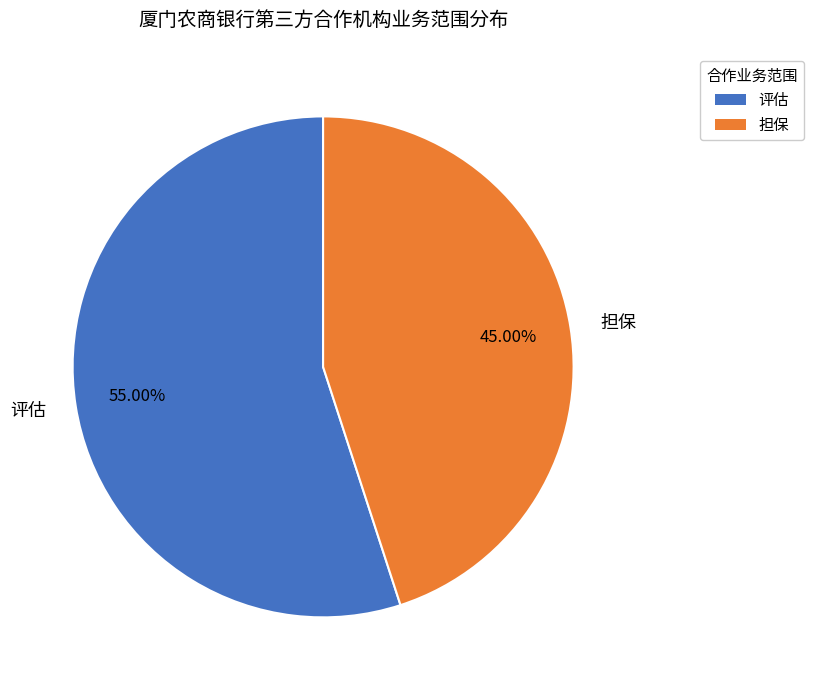

Which slice is the largest?

评估